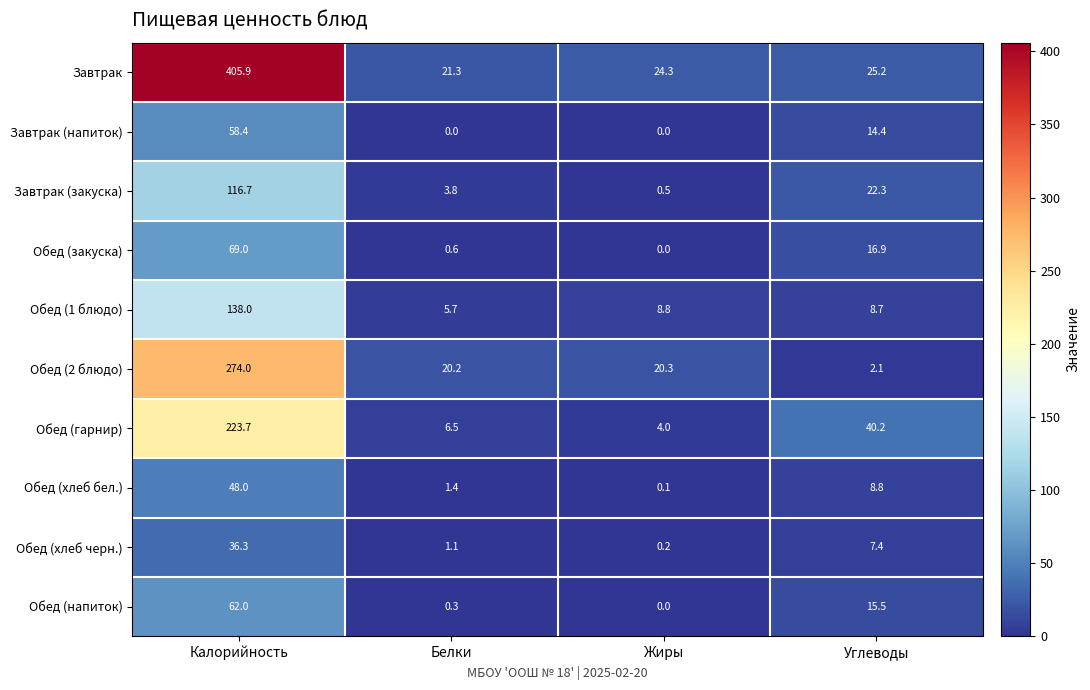

What is the approximate value of Обед (1 блюдо) at Белки?

5.7